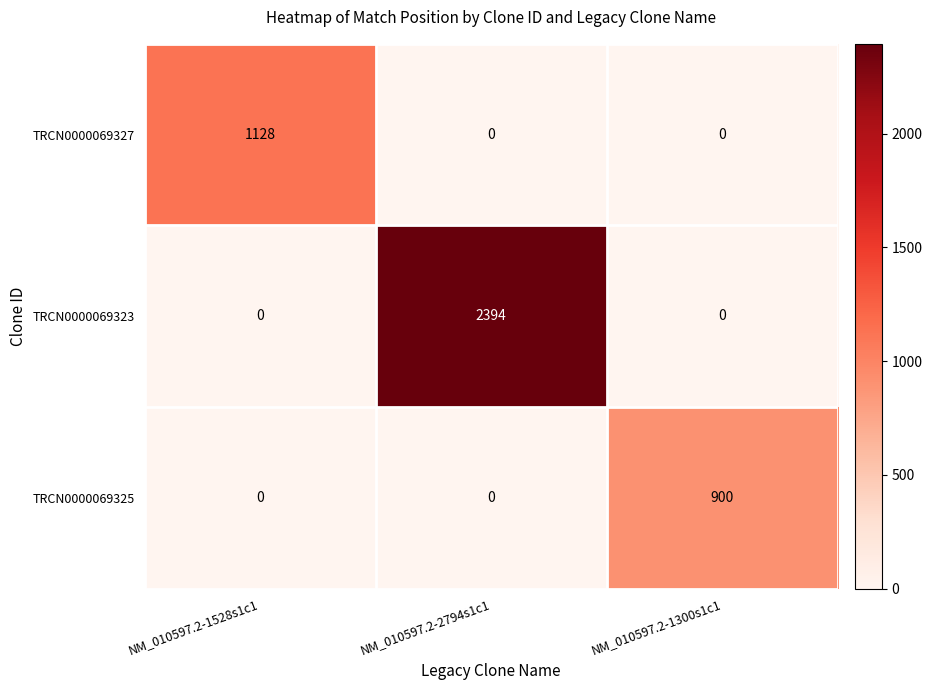

Which series has the largest range (max minus min)?

TRCN0000069323